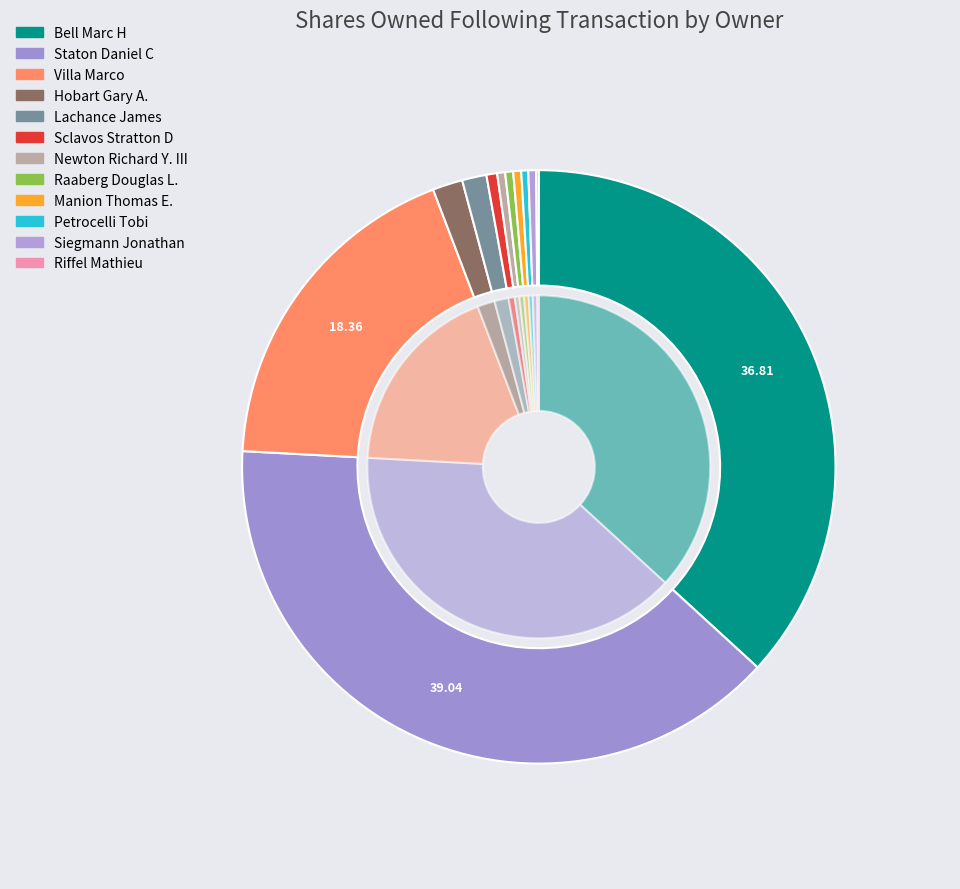

The Lachance James slice represents 15% of the pie. True or false?

False